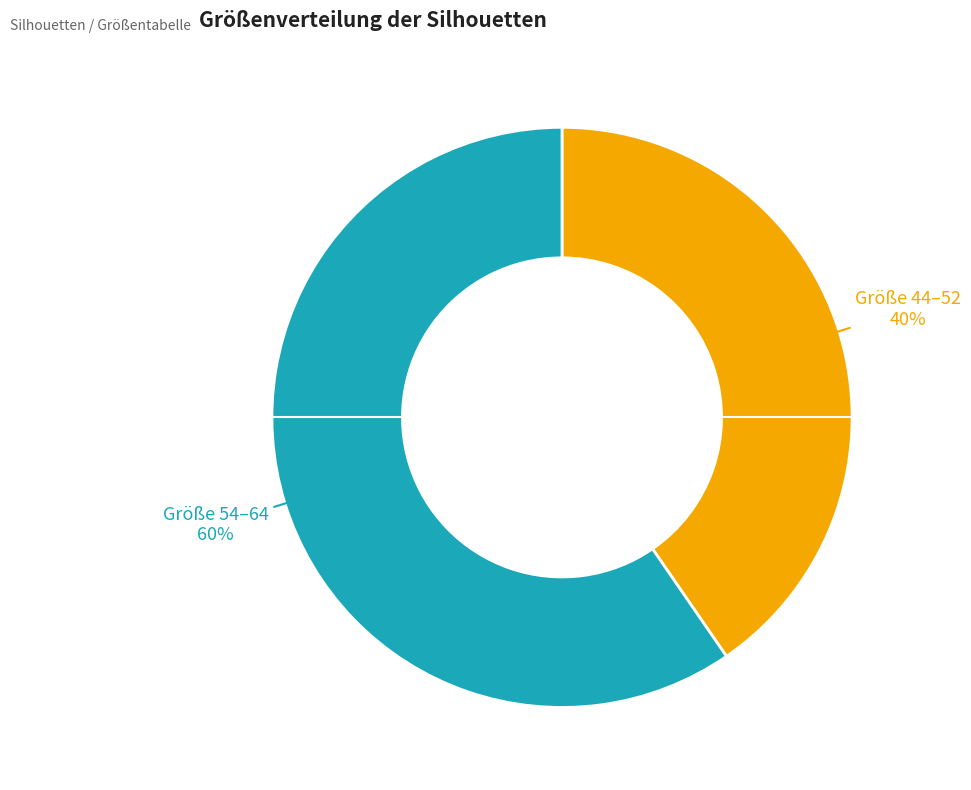

Approximately how many times larger is the value at Größe 44–52 40% compared to Größe 54–64 60%?

0.7